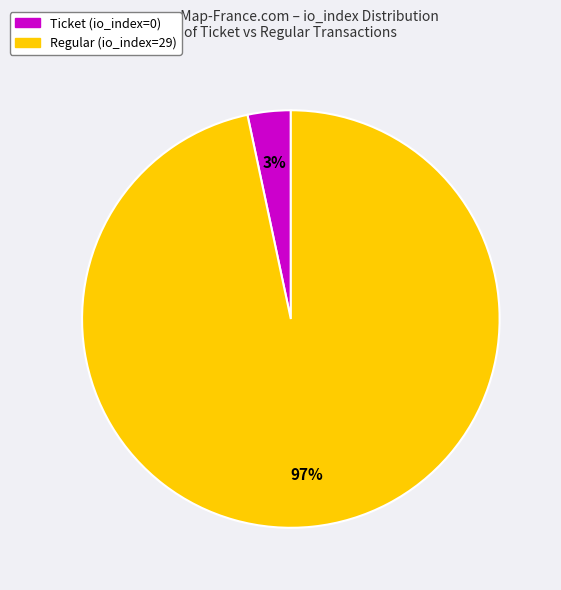

Which slice represents more than half of the pie?

Regular (io_index=29)